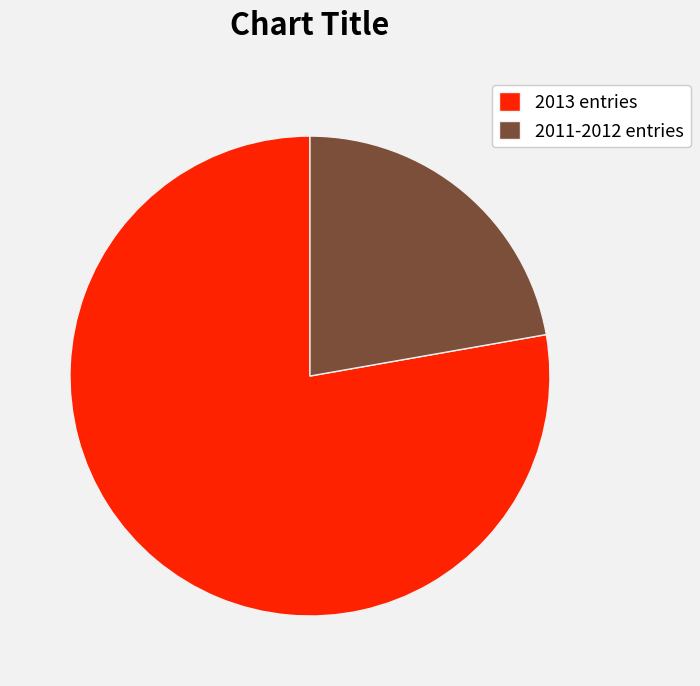

Count the number of slices in the pie.

2